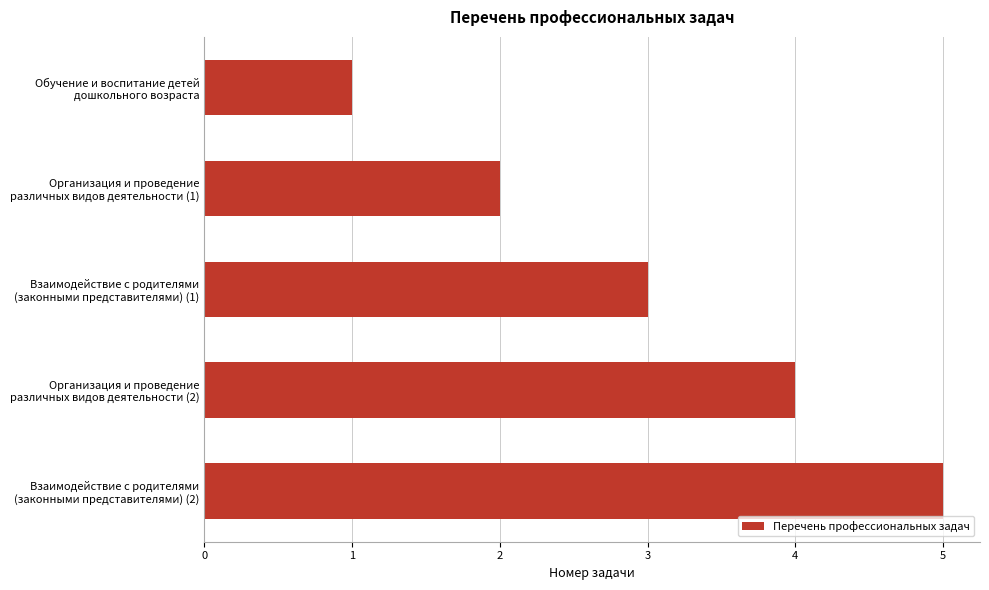

What is the difference between the maximum and minimum values?

4